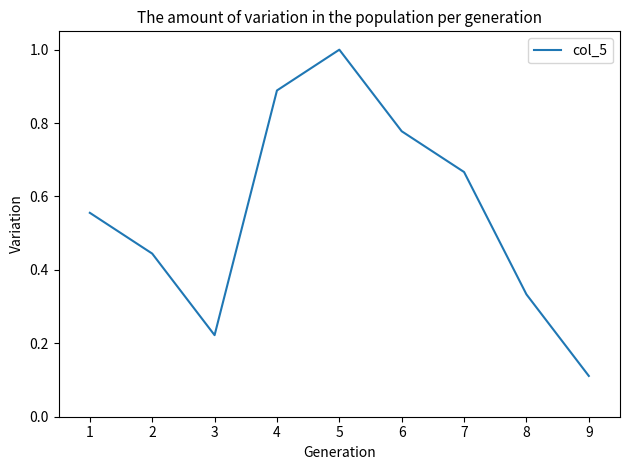

At which label is the value closest to 0?

9